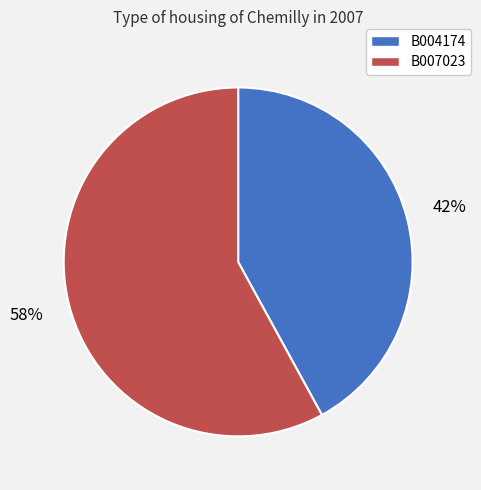

To the nearest percent, what is the average slice percentage?

50%